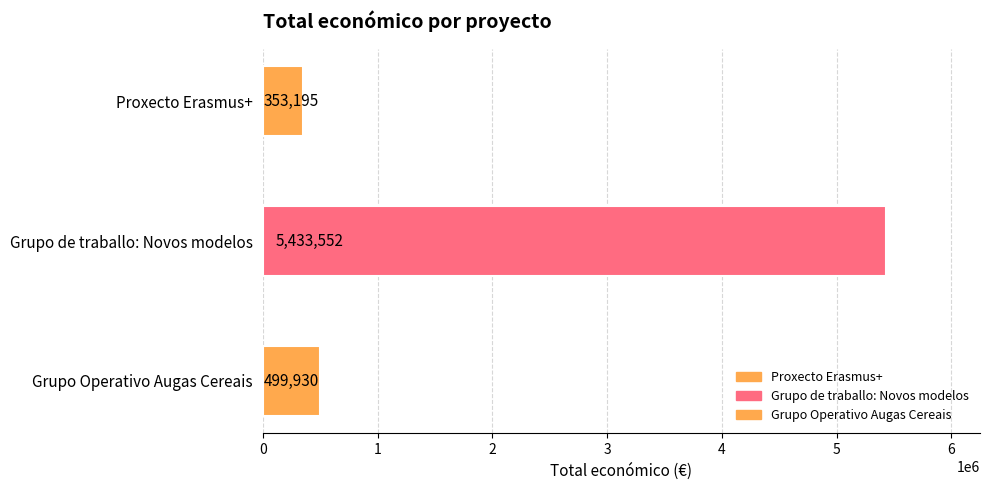

What is the smallest value displayed?

353195